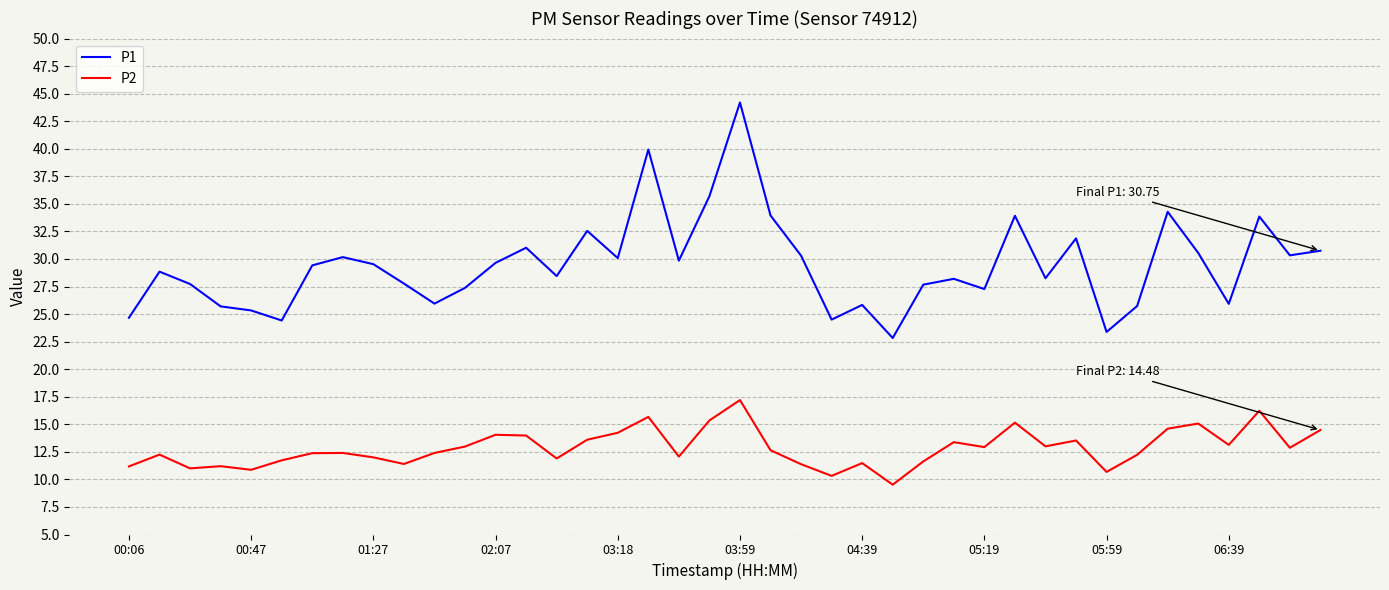

Which series has the largest range (max minus min)?

P1